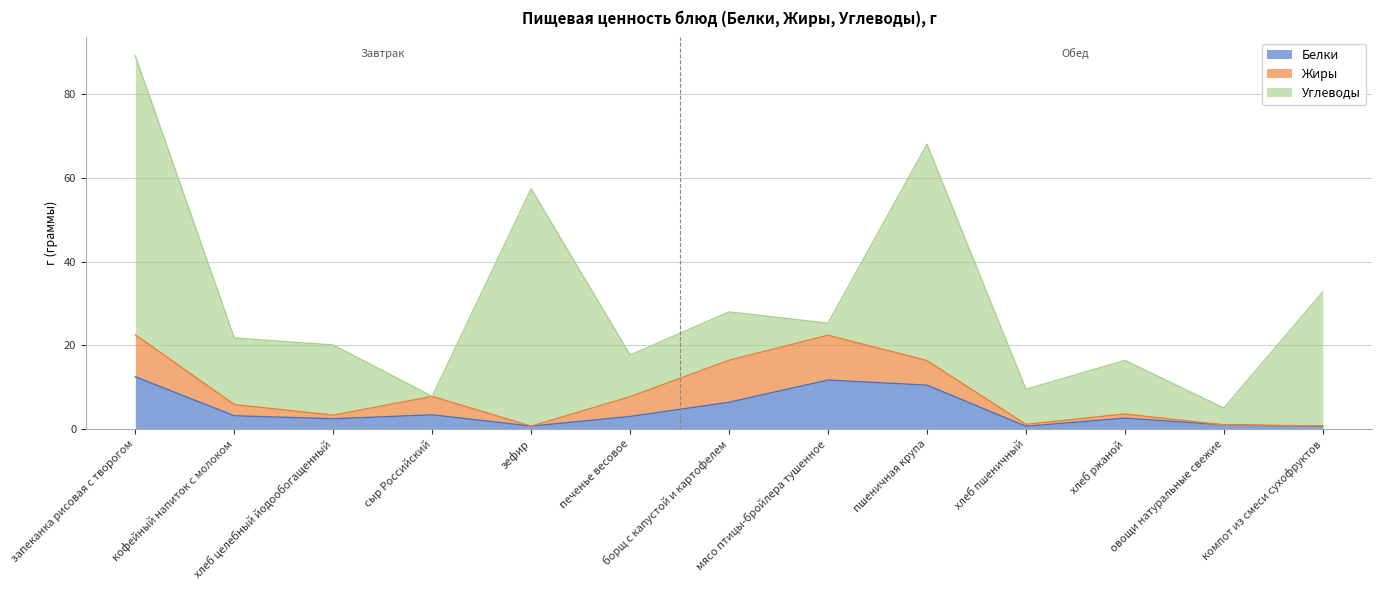

What is the difference between the maximum and minimum values in the Белки series?

11.8